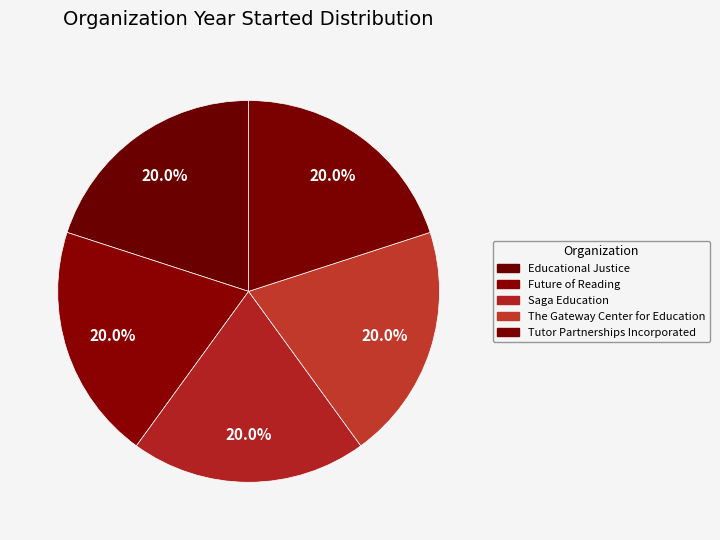

Count the number of slices in the pie.

5